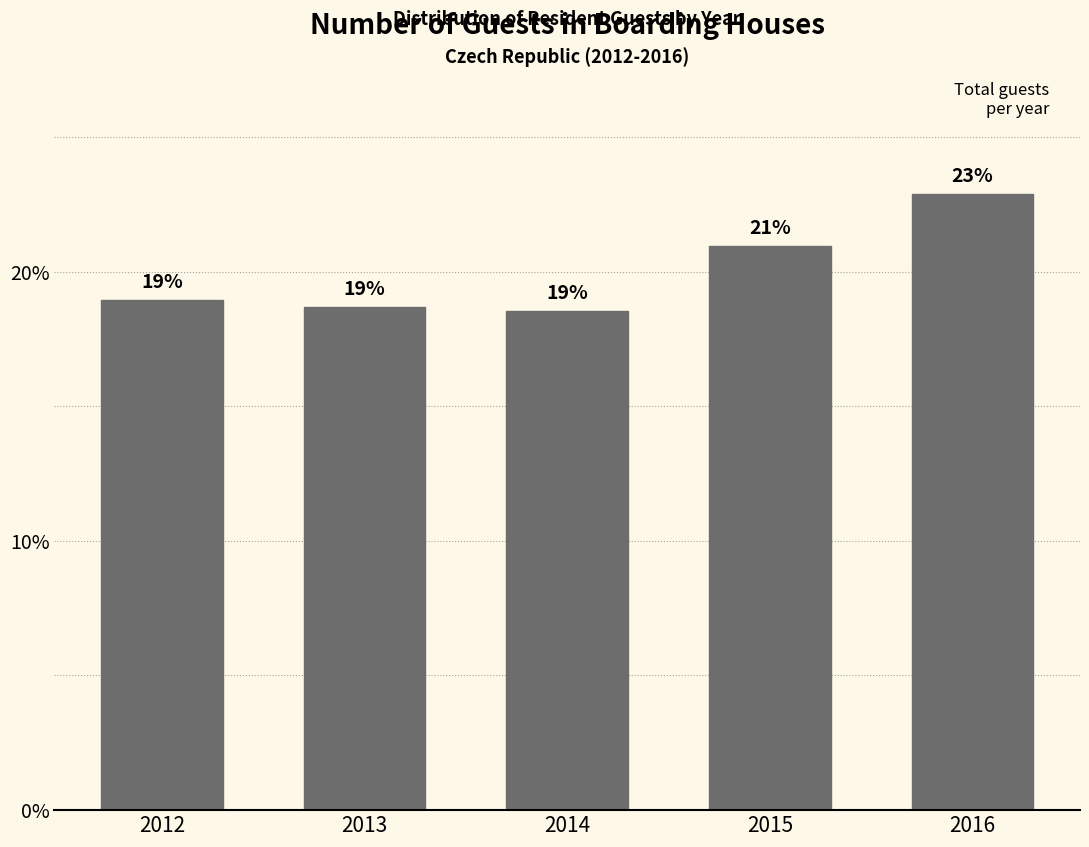

Is it true that the value at 2016 is 15.6?

False